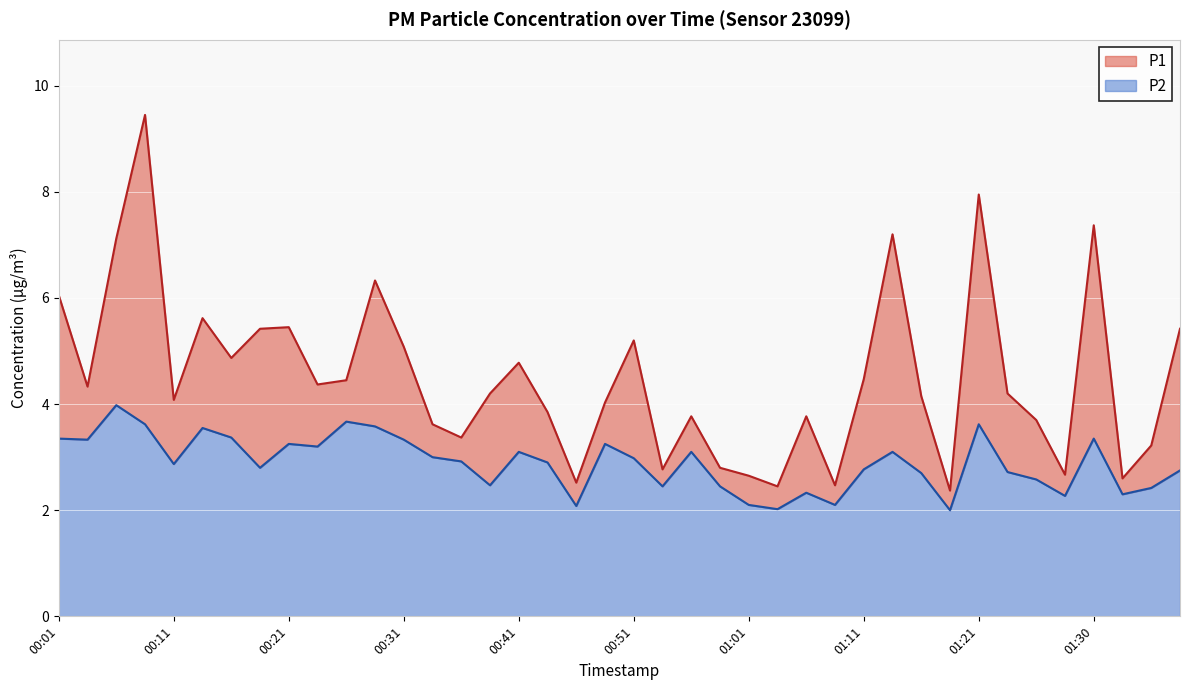

What is the minimum value shown in the chart?

2.0